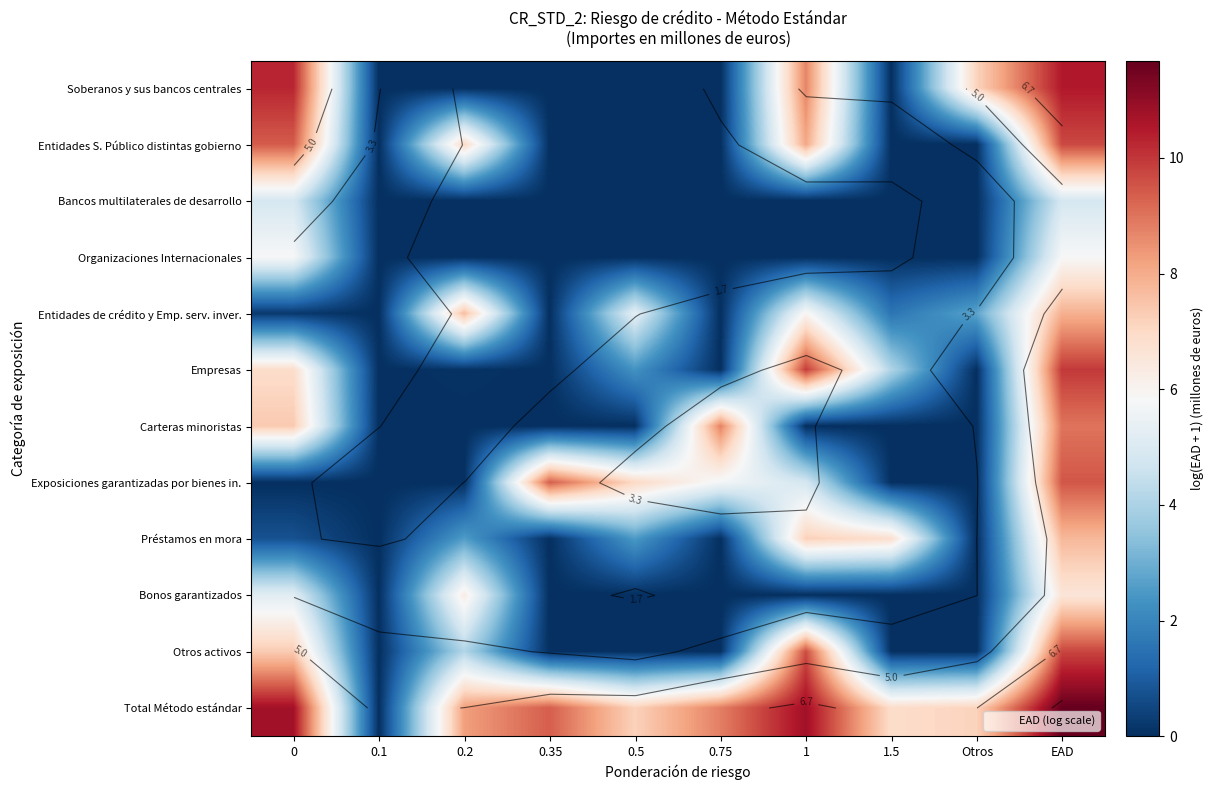

At which category is the sum across all series the highest?

EAD